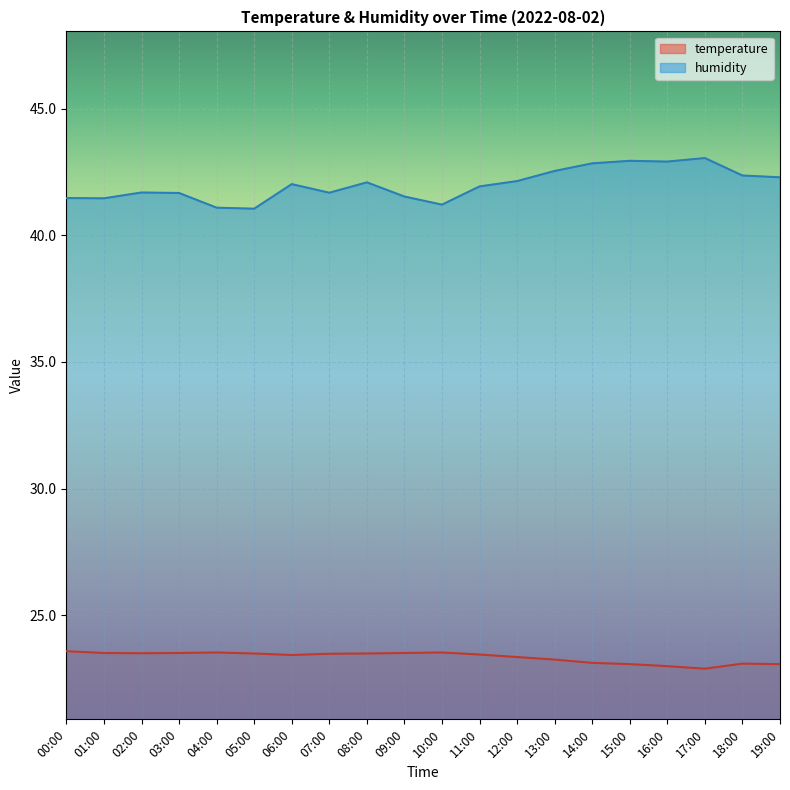

What is the value of the humidity point at the 12th from the left?

41.9